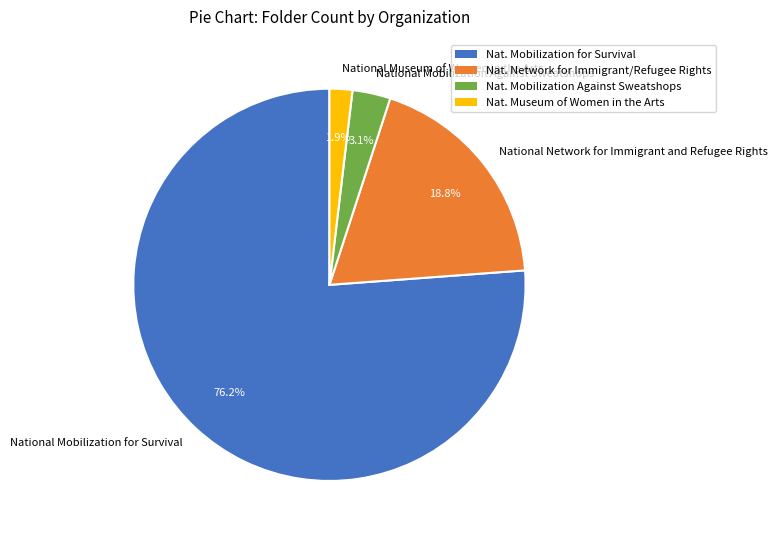

What is the majority slice?

Nat. Mobilization for Survival